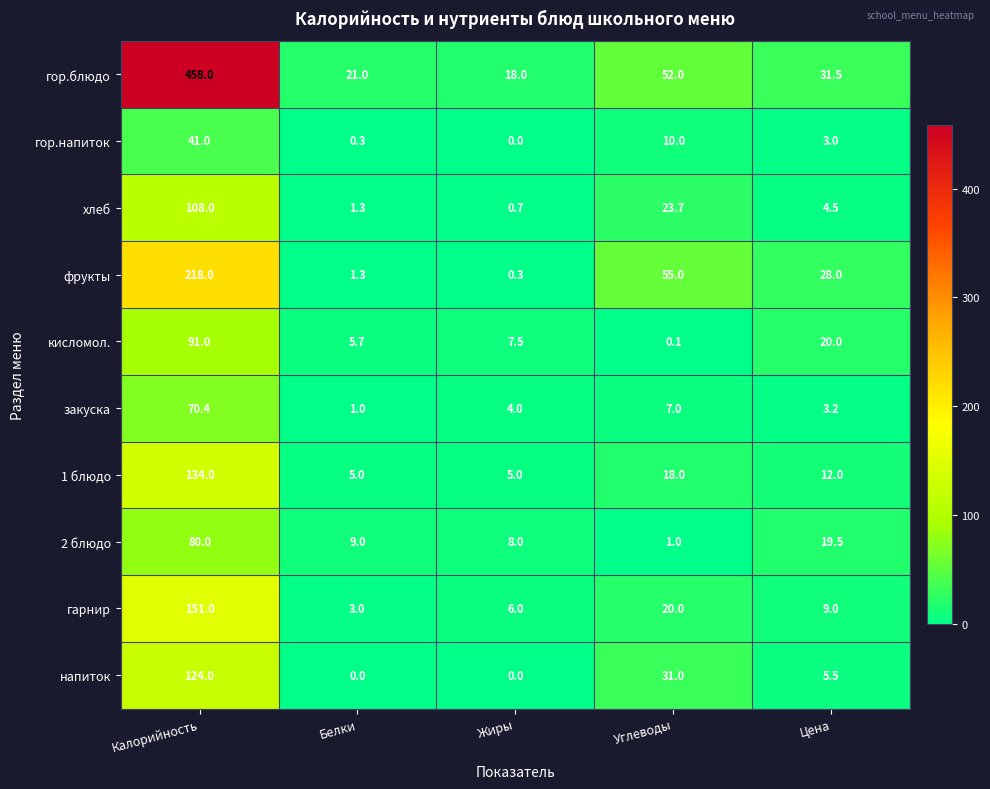

How many distinct data groups are displayed?

10